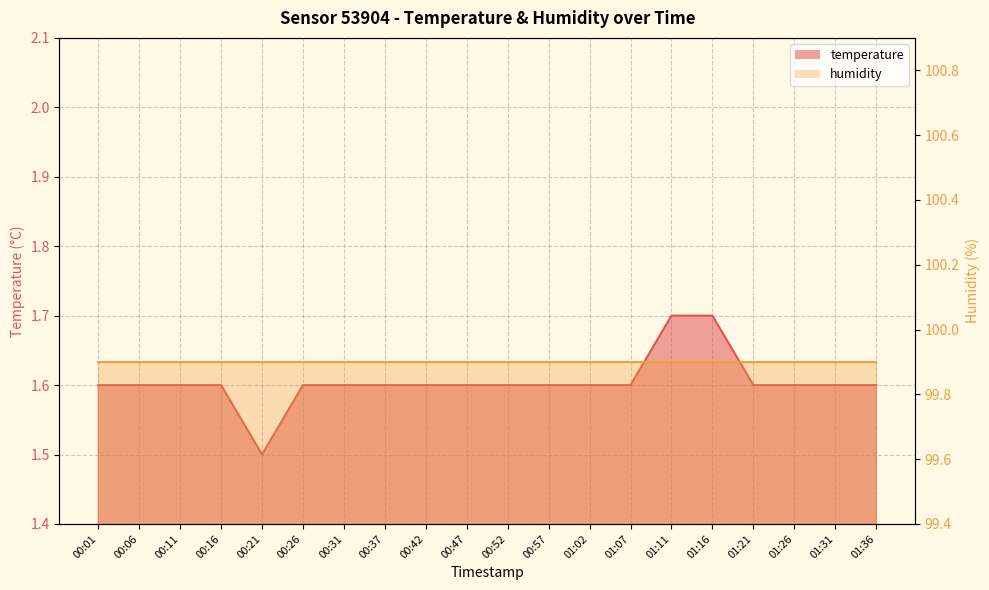

Rank the categories by value from highest to lowest.

01:11, 01:16, 00:01, 00:06, 00:11, 00:16, 00:26, 00:31, 00:37, 00:42, 00:47, 00:52, 00:57, 01:02, 01:07, 01:21, 01:26, 01:31, 01:36, 00:21